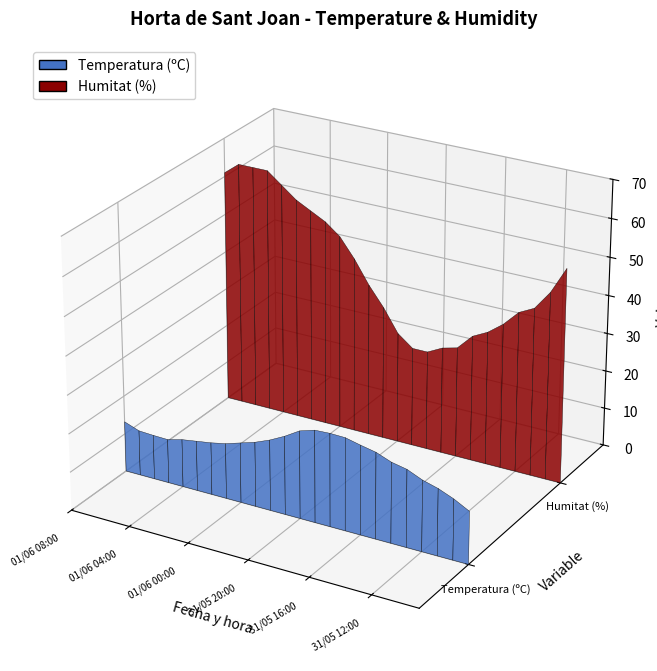

Reading right to left, transcribe all the data shown in this chart.

Temperatura (ºC): 13.7	15.8	17.4	18.5	20.2	21.0	22.5	23.3	24.2	24.3	24.1	22.9	20.5	18.5	16.9	15.7	14.5	13.7	13.1	12.5	11.5	11.6	11.8	13.2
Humitat (%): 56.0	49.0	44.0	42.0	38.0	35.0	33.0	29.0	28.0	26.0	26.0	29.0	35.0	40.0	46.0	51.0	54.0	56.0	58.0	61.0	64.0	64.0	64.0	61.0